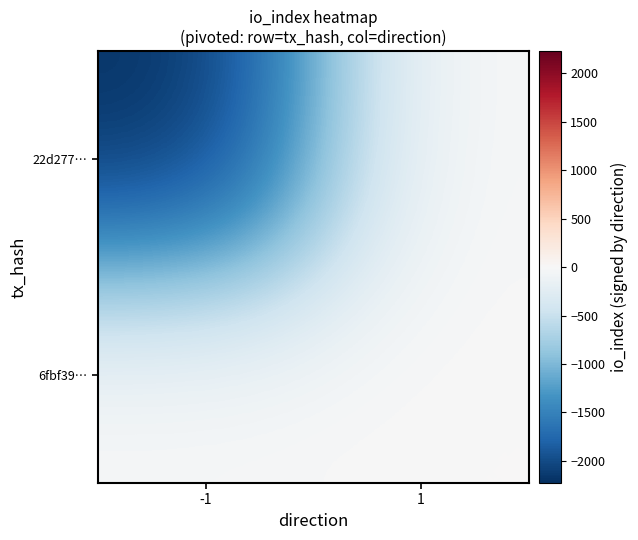

What is the total value across all series at 1?

1